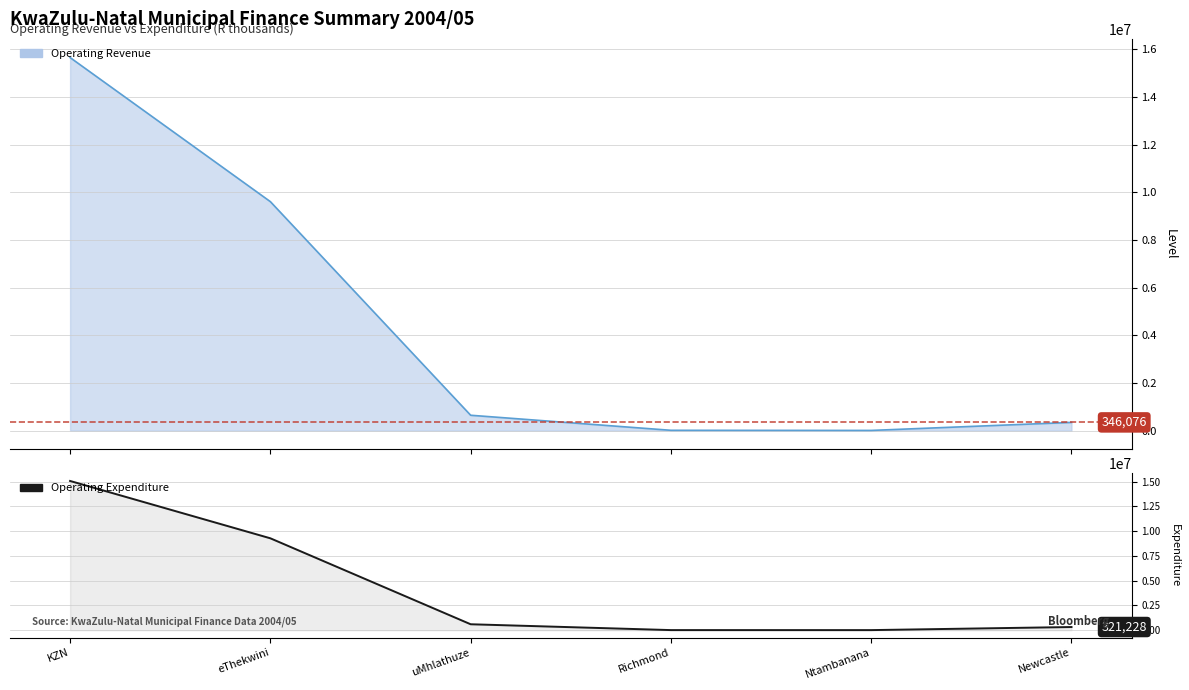

Which label corresponds to the largest value in the chart?

KZN